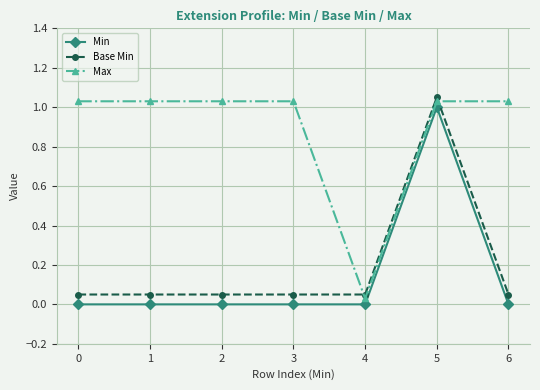

What are all the series names shown in the legend?

Min, Base Min, Max